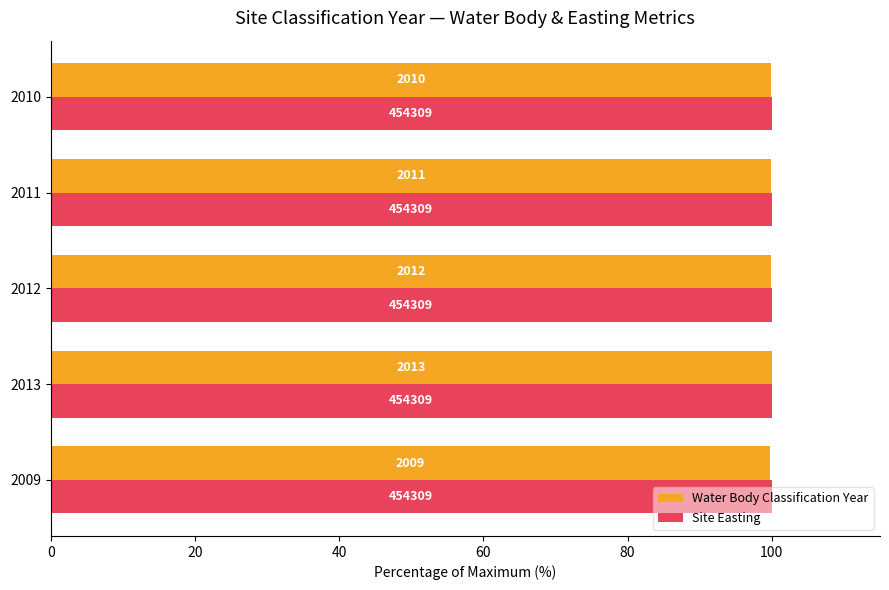

What are all the series names shown in the legend?

Water Body Classification Year, Site Easting